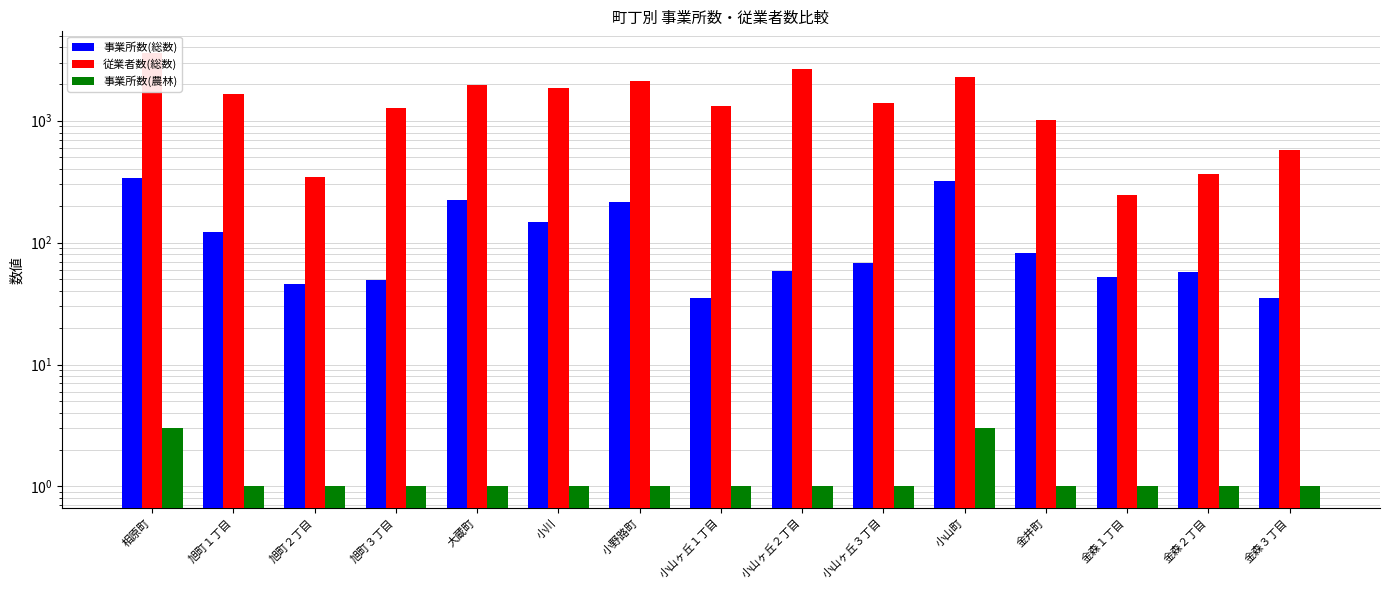

What is the difference between the maximum and second lowest values in the 従業者数(総数) series?

3245